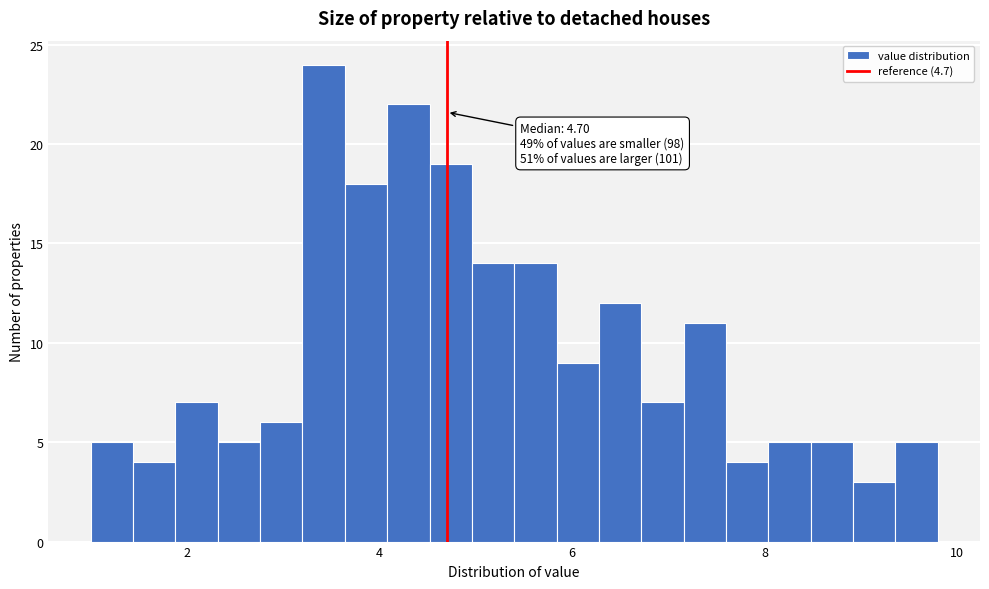

Read against the x-axis, roughly where is the centre of the tallest bar?

3.4